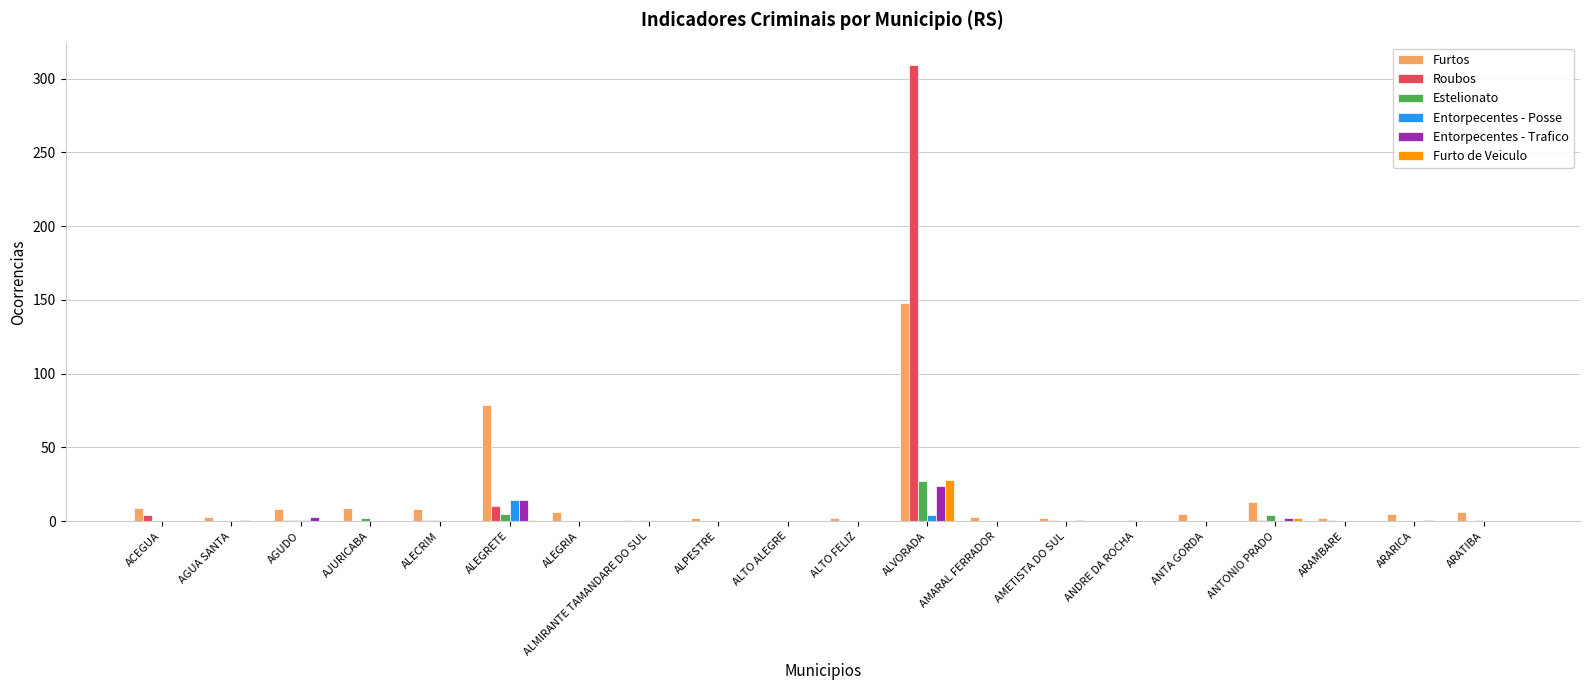

Are the bars grouped side by side (vs. stacked)?

Yes